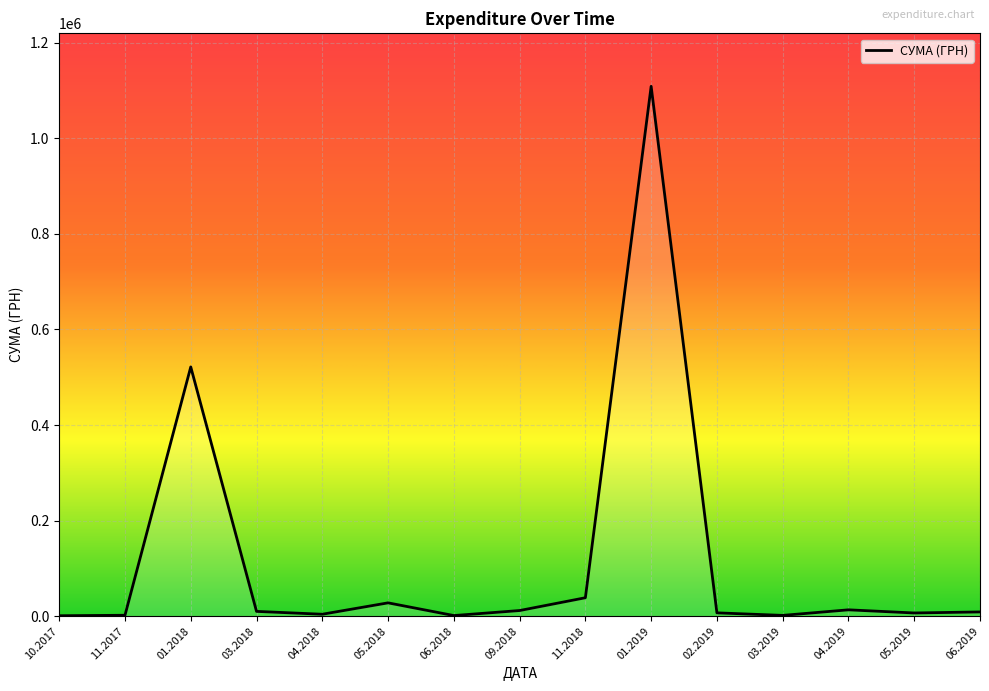

Is it true that the value at 11.2018 is 38597.8?

True